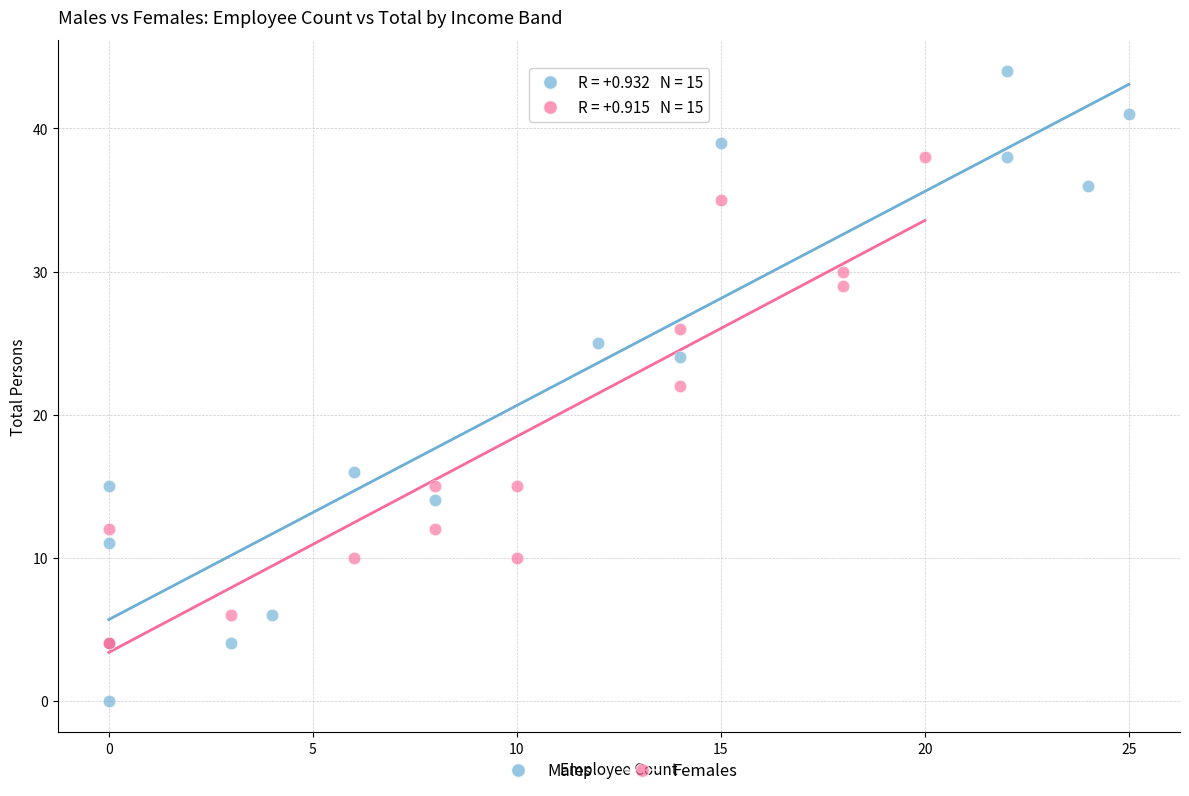

Which series contains the highest Y value?

Males